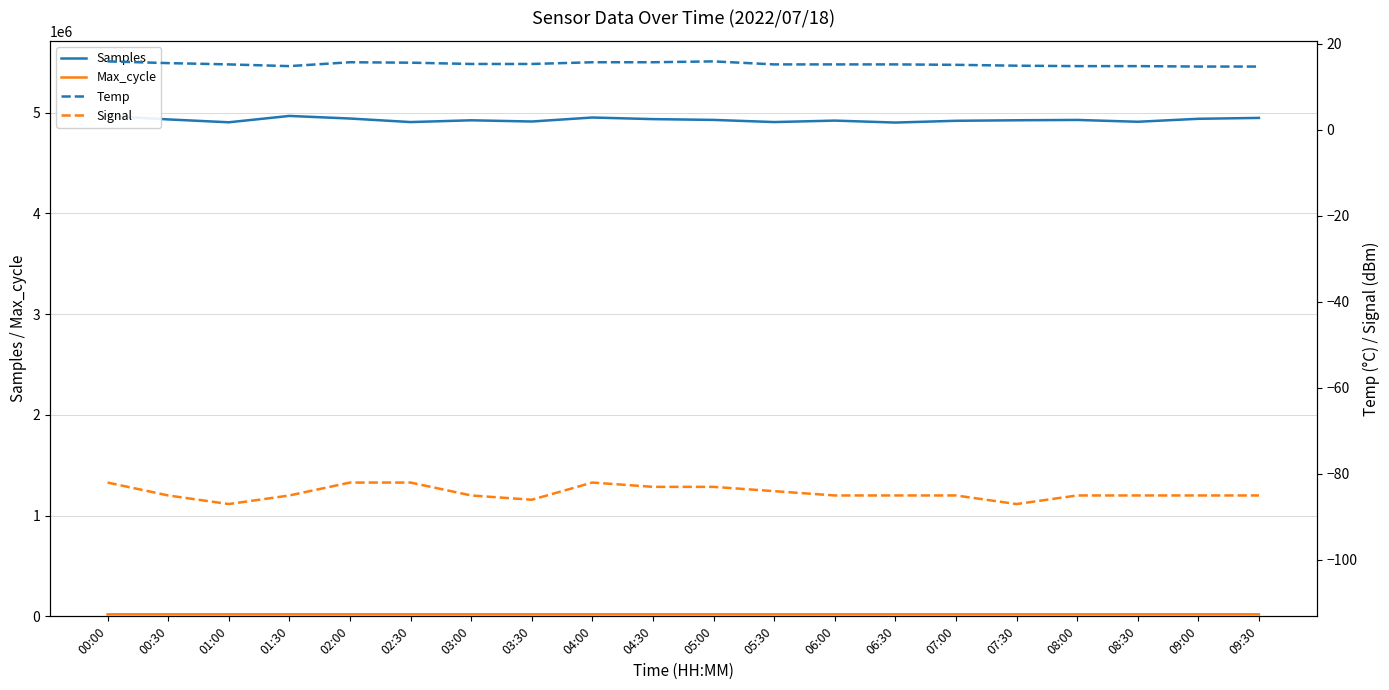

The value of Temp at 02:00 is 15.7. True or false?

True